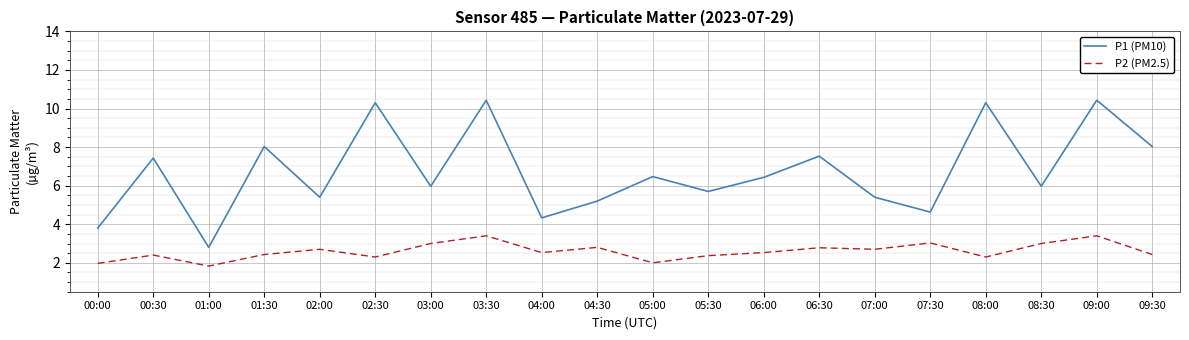

True or false: P1 (PM10) and P2 (PM2.5) intersect in this chart.

False